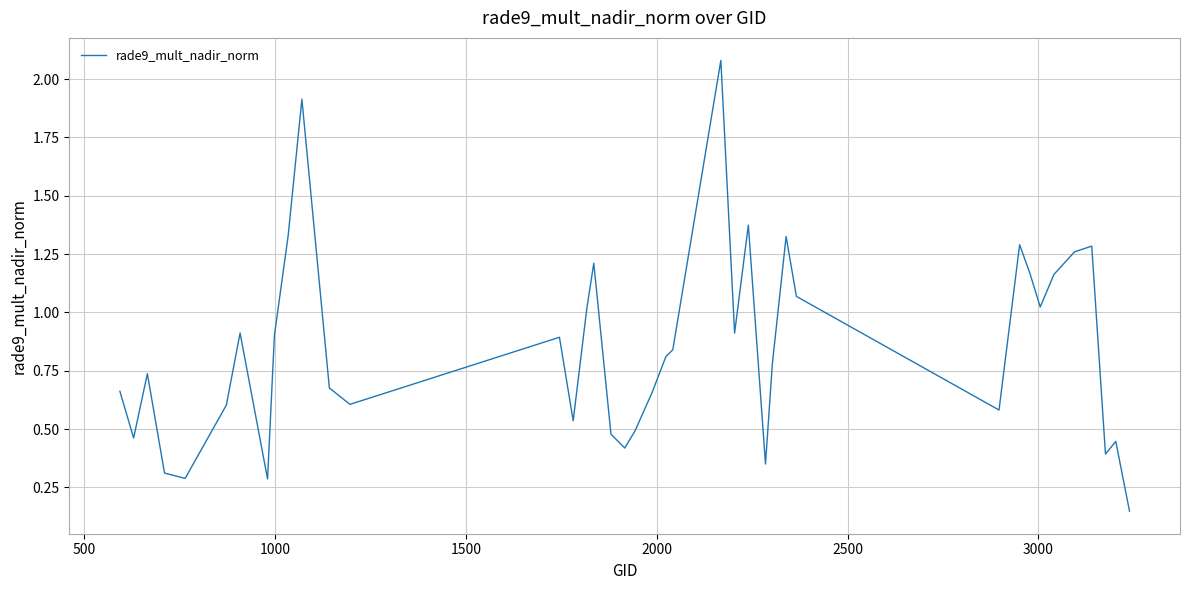

What is the difference between the maximum and minimum values?

1.9